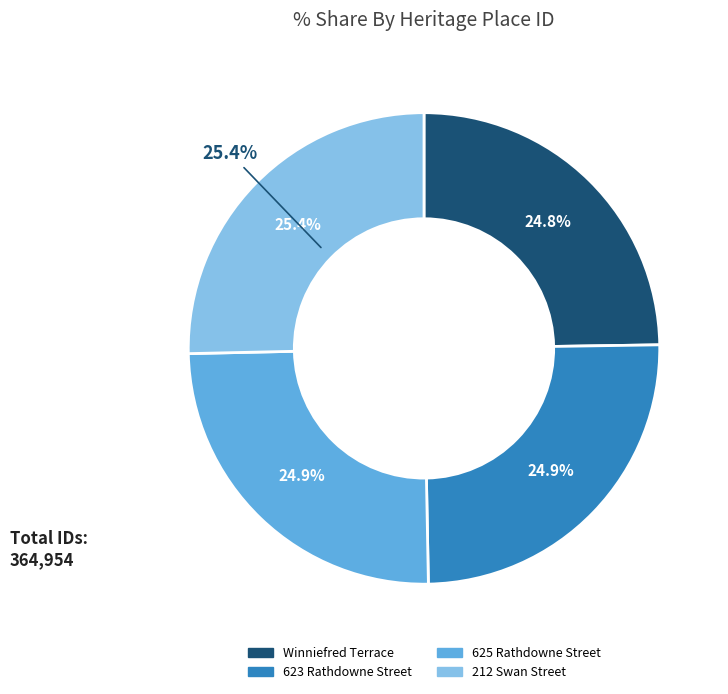

Count the number of slices in the pie.

4